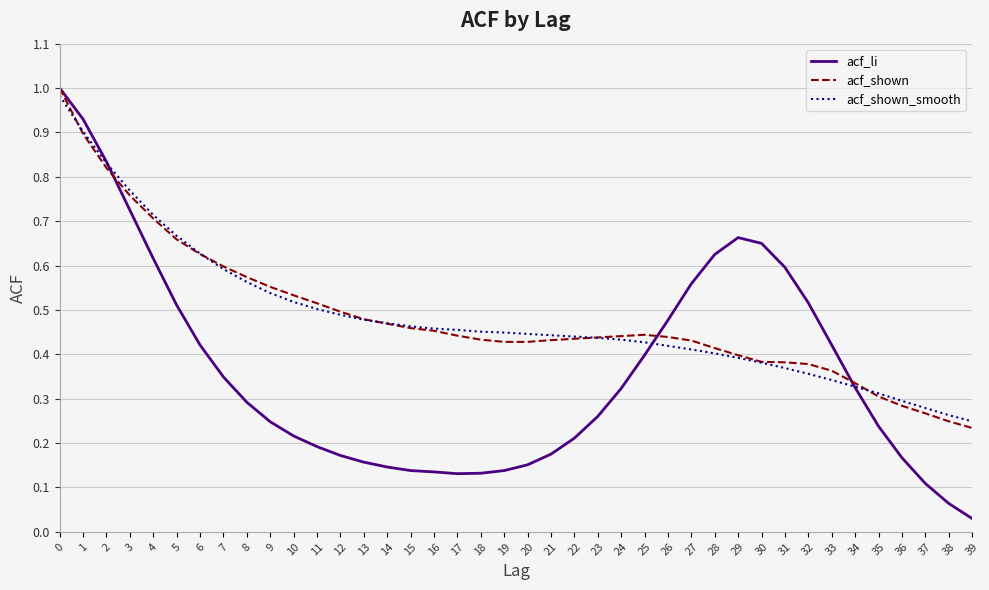

True or false: acf_shown_smooth has a value of 0.3 at 36.

True